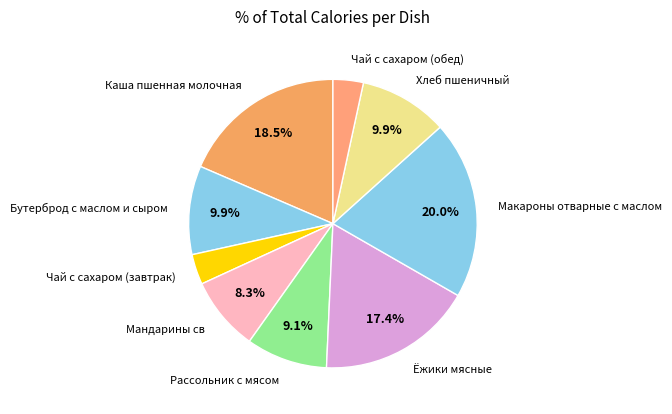

Is Чай с сахаром (завтрак) the majority of the pie?

No